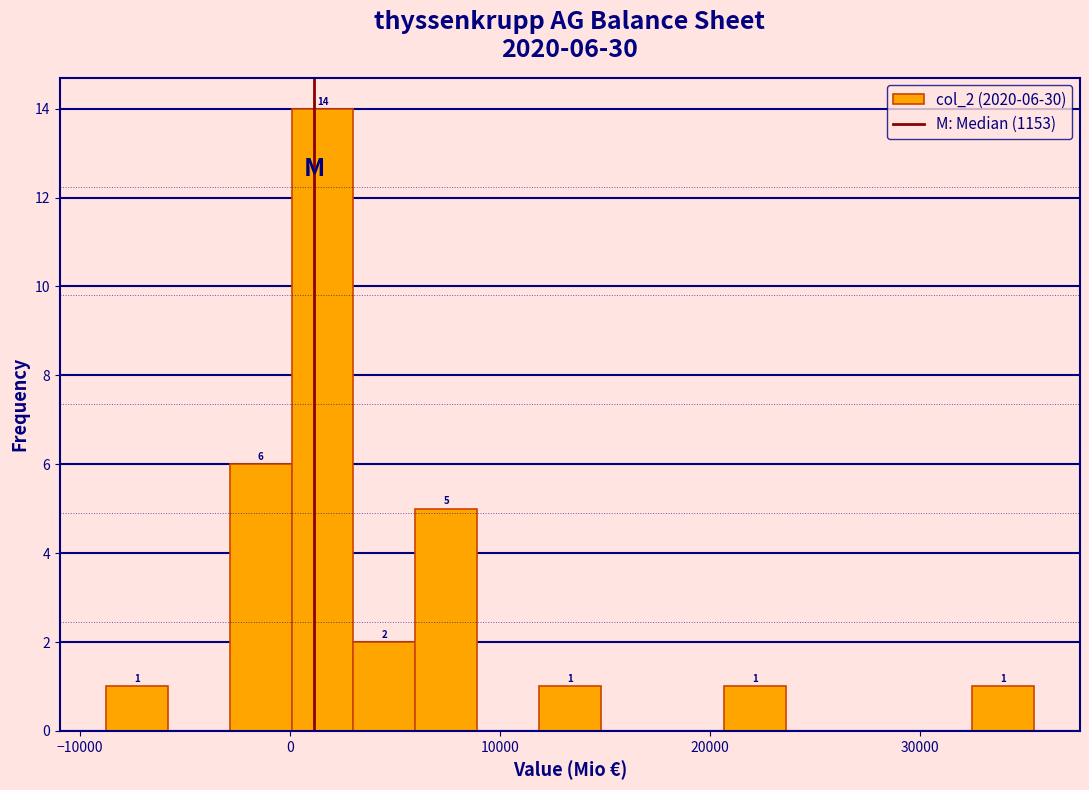

Around what value on the x-axis is the tallest bar? Give the approximate position of its centre, as read against the axis.

2000